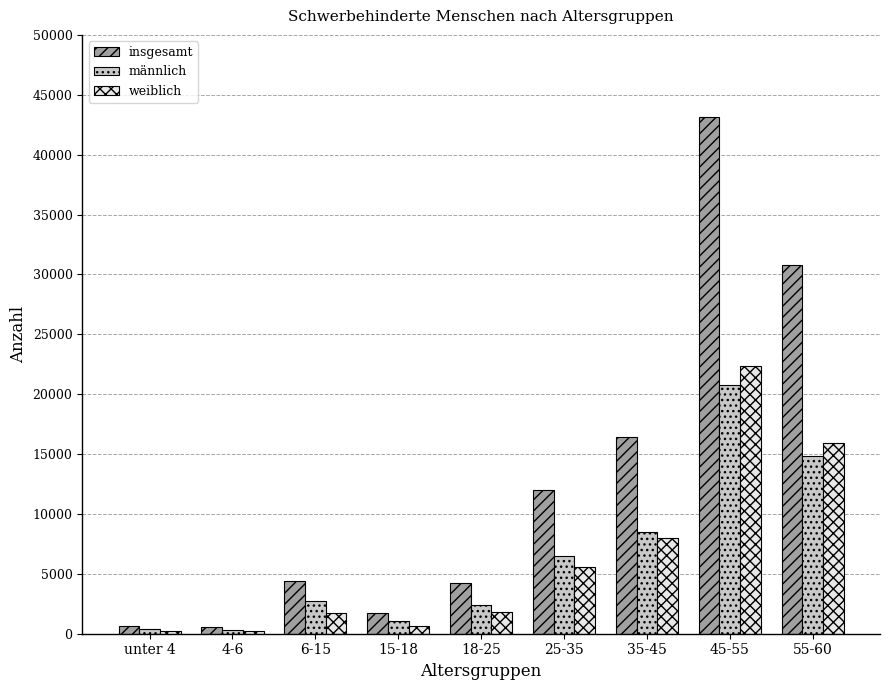

What is the highest value of the männlich series?

20746